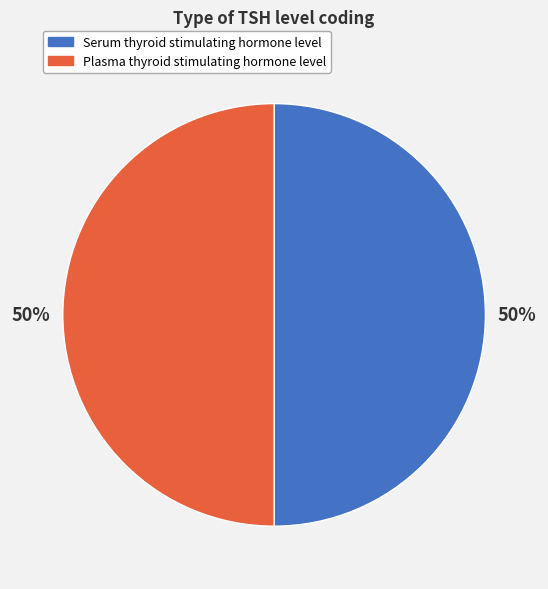

True or false: Plasma thyroid stimulating hormone level accounts for 65% of the total.

False